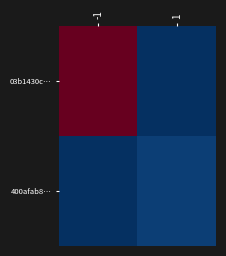

Count the number of categories in the chart.

2